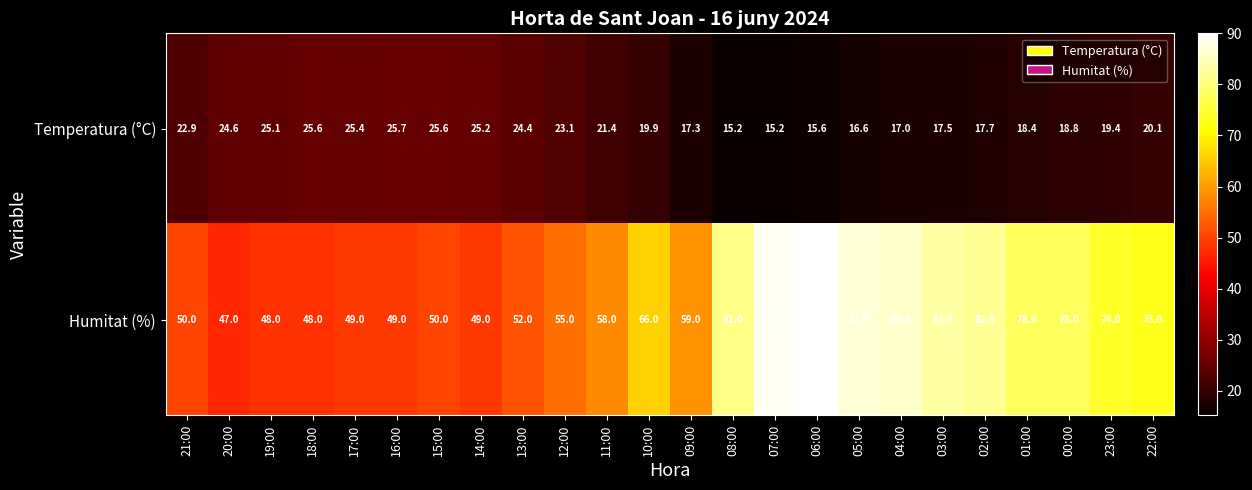

What is the approximate value of Temperatura (°C) at 00:00?

18.8